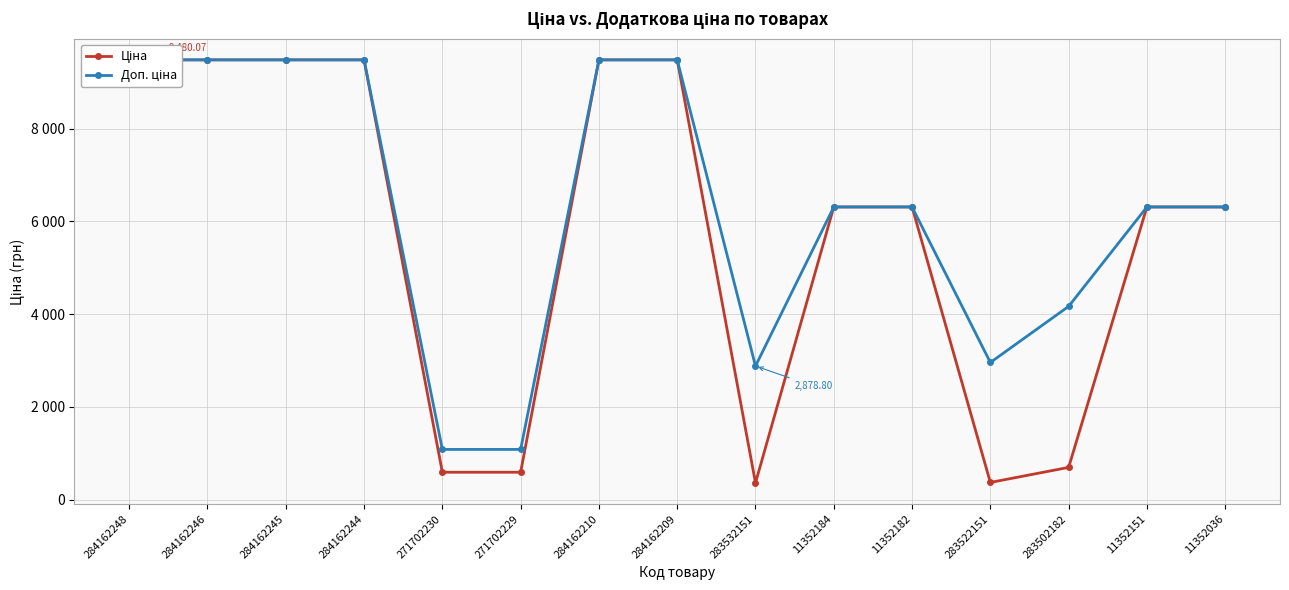

True or false: Доп. ціна and Ціна cross at least once.

False